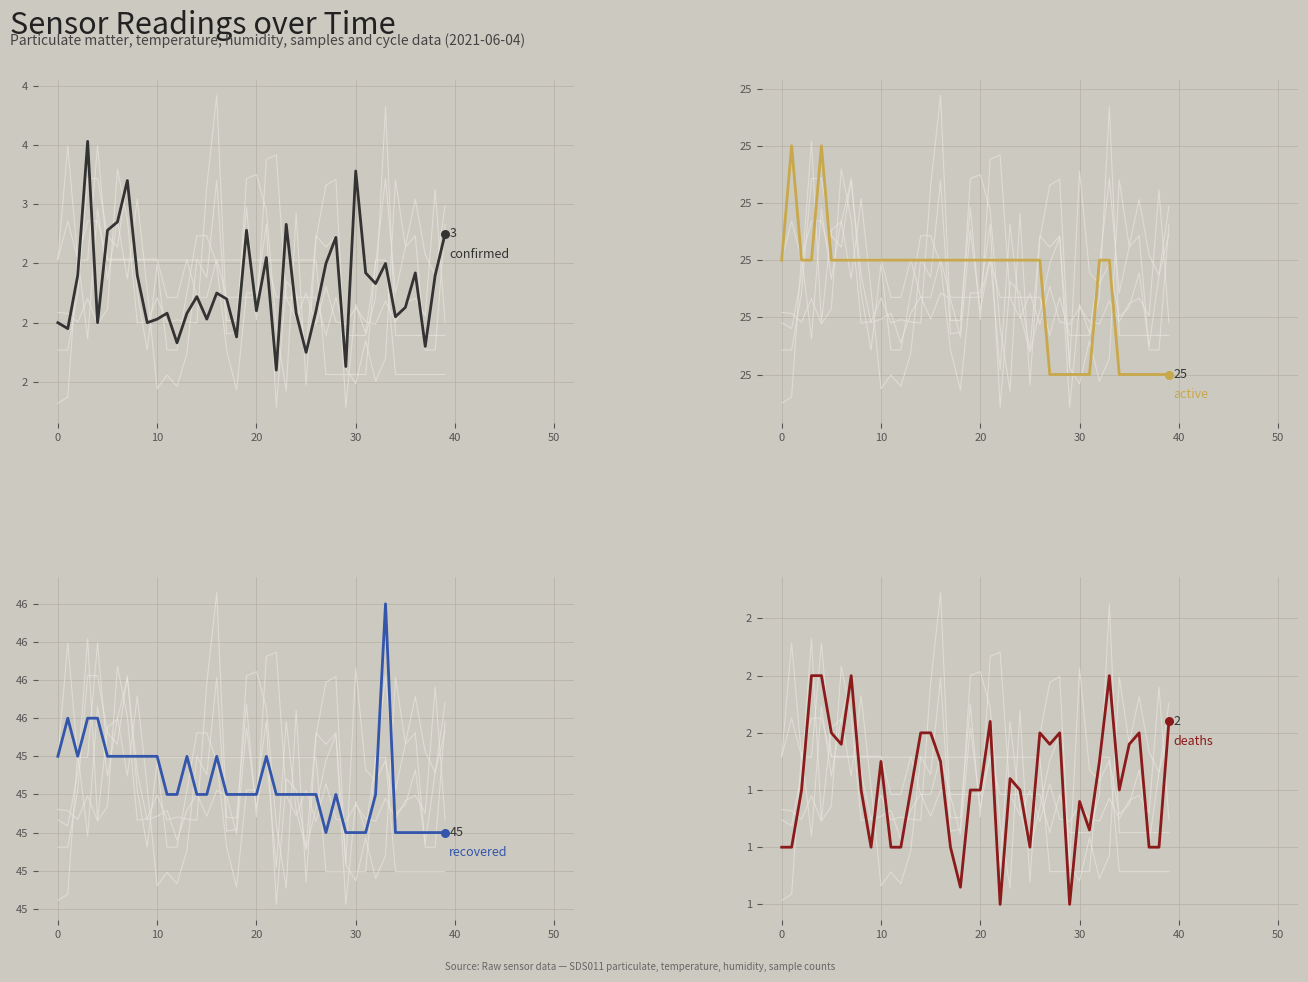

Which series contains the highest Y value?

recovered